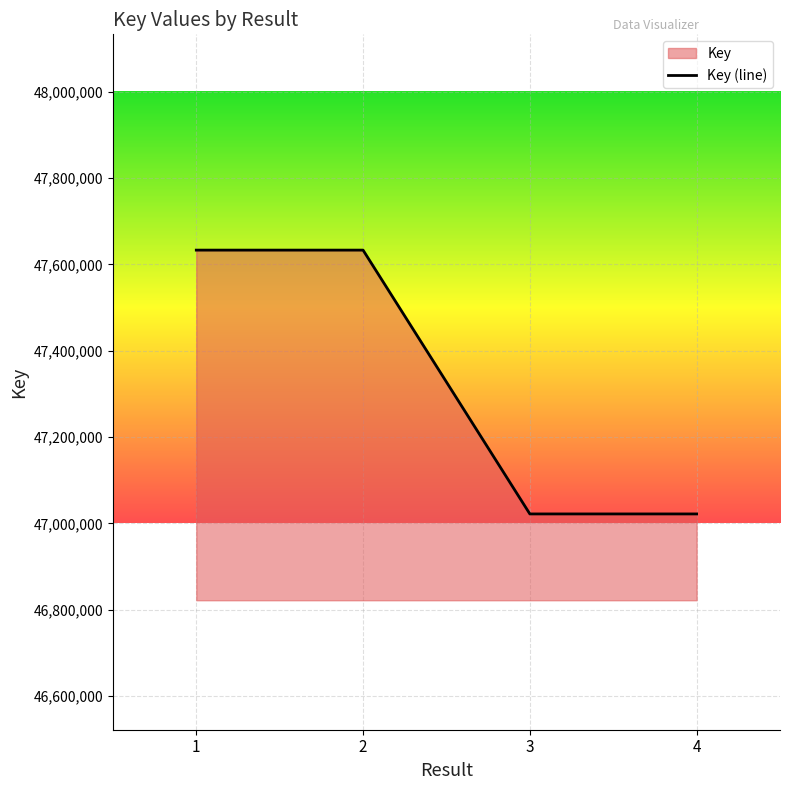

True or false: the data shows 80503250 at 4.

False